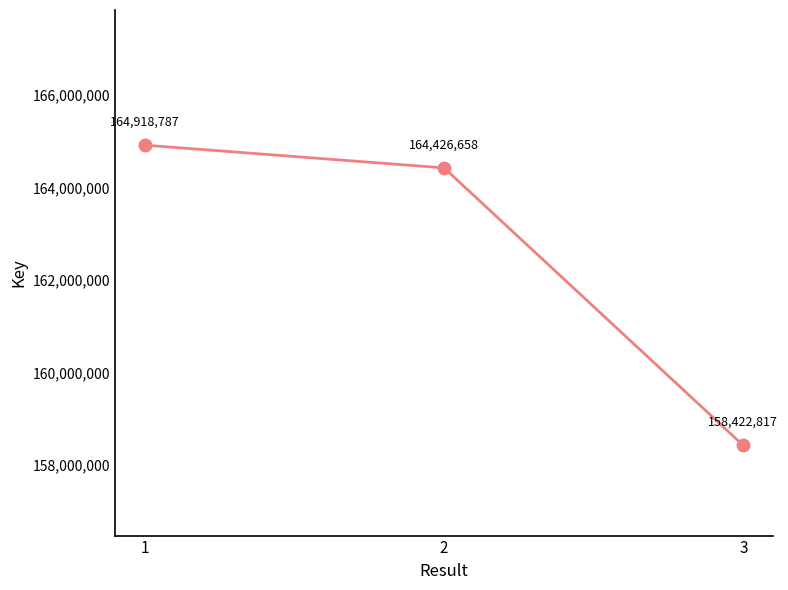

What is the change in value from 1 to 2?

-492129